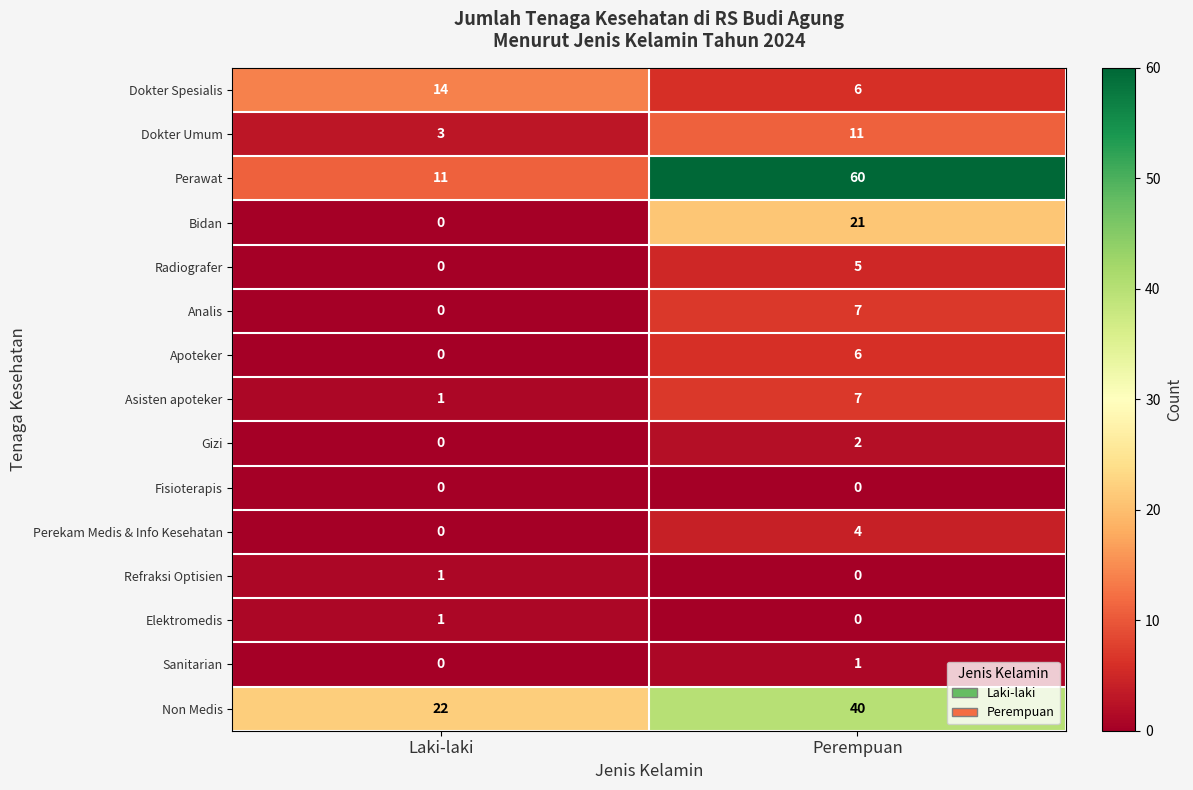

What is the spread (max minus min) of values at Perempuan?

60